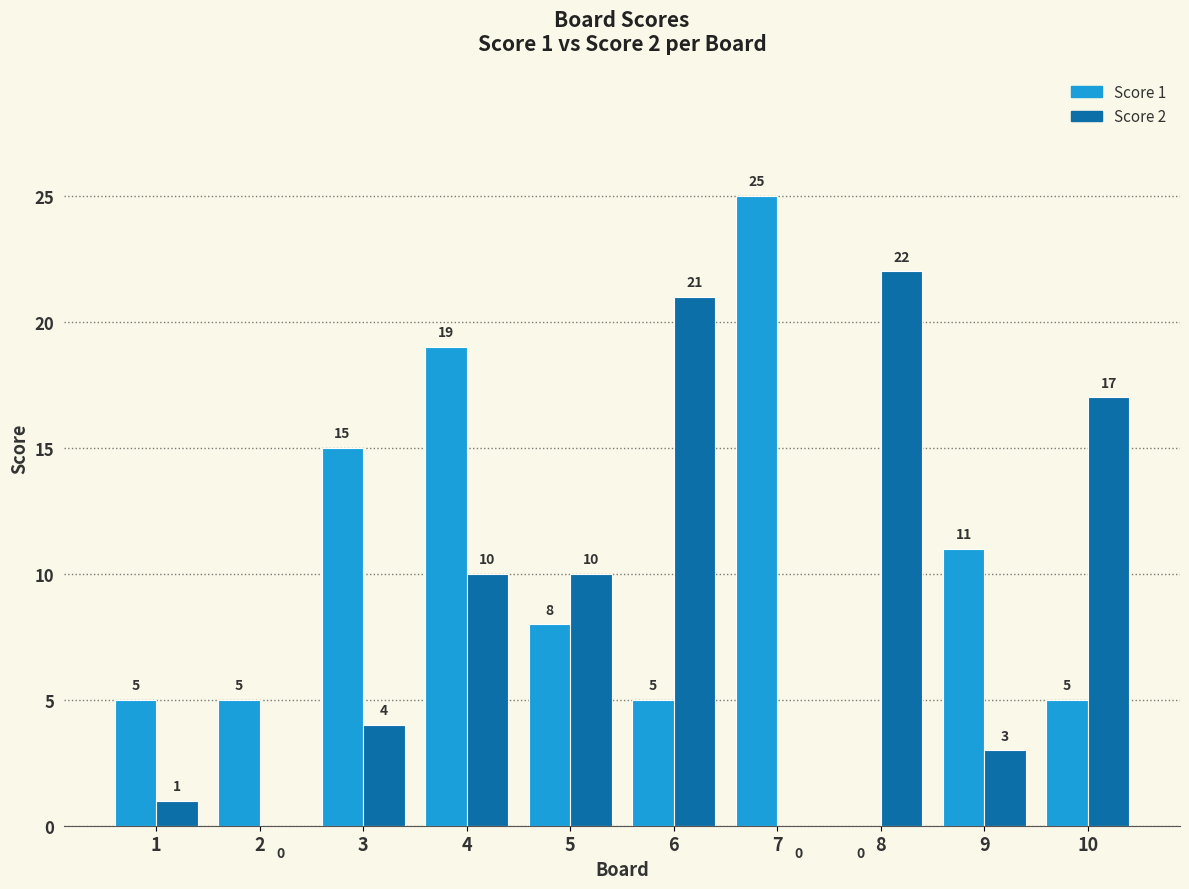

Between 3 and 10, which series saw the biggest shift?

Score 2